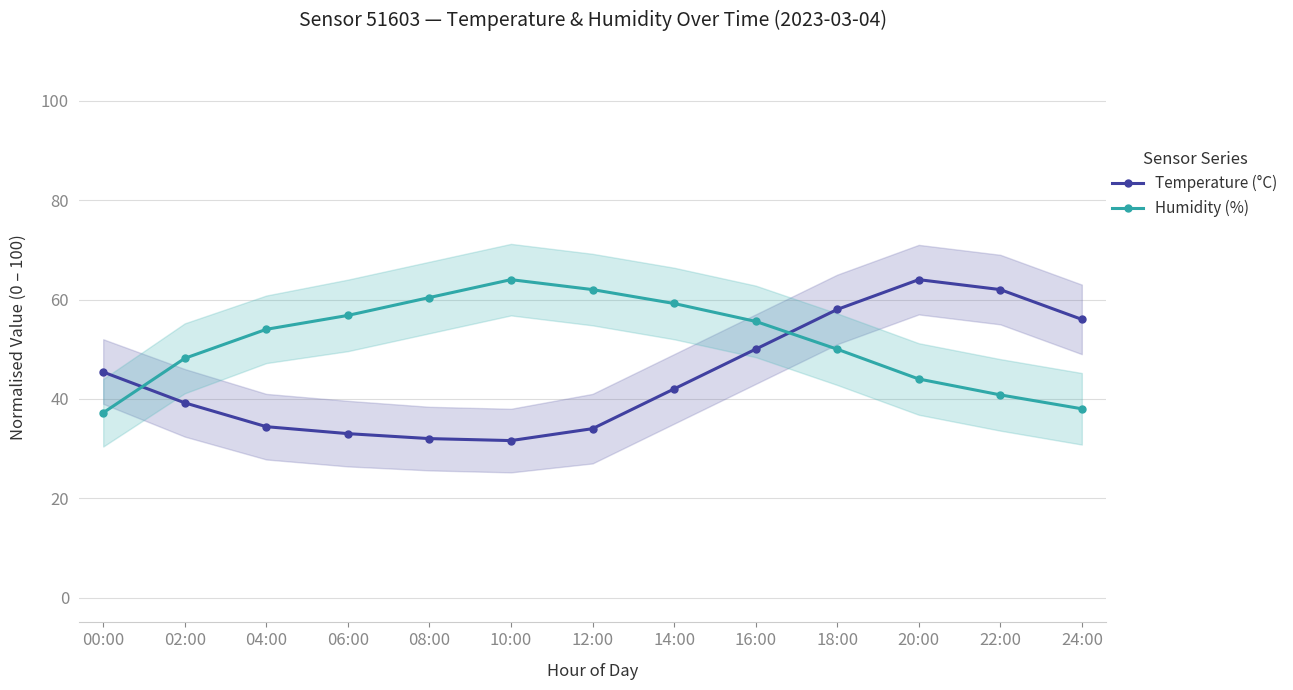

At which category is the sum across all series the highest?

18:00